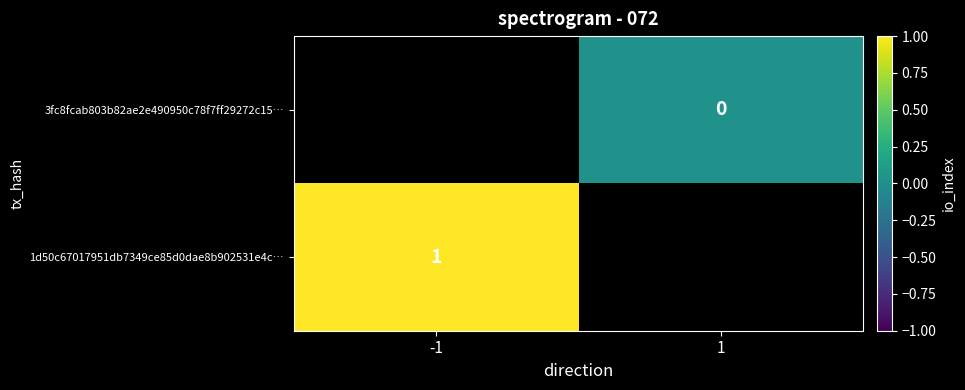

At how many categories does at least one series exceed 0?

1